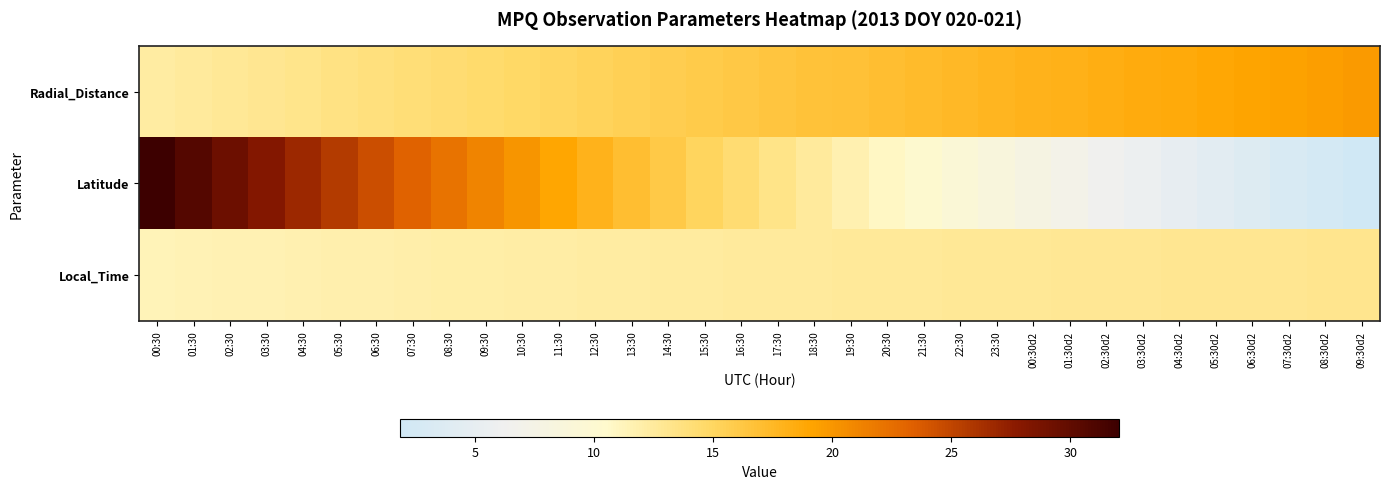

Count the number of data series in this chart.

3